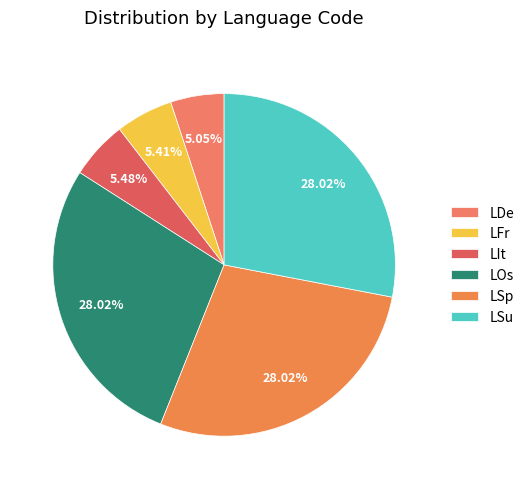

To the nearest percent, what is the combined percentage of LOs and LSu?

56%